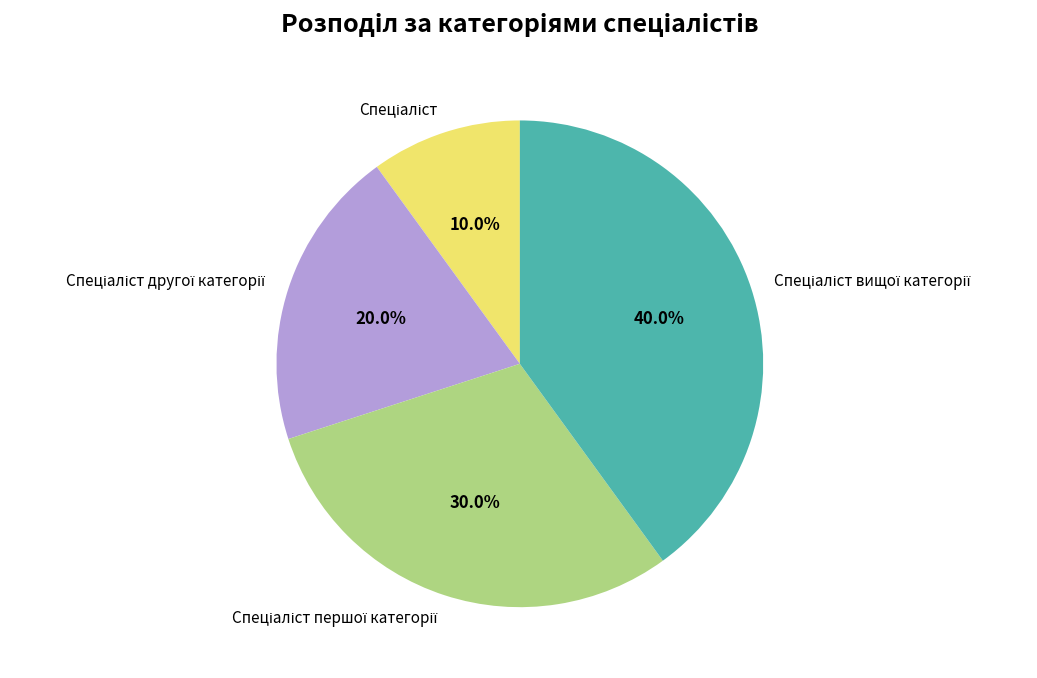

Does any single category account for the majority?

No